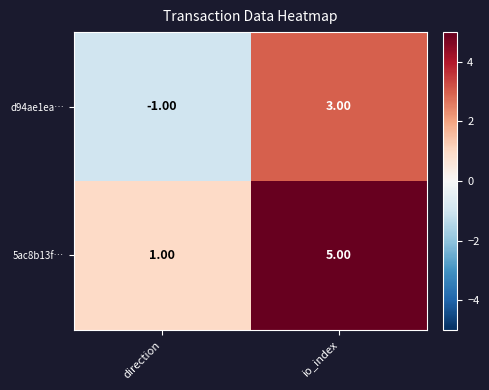

Which category has the highest value in the d94ae1ea… series?

io_index